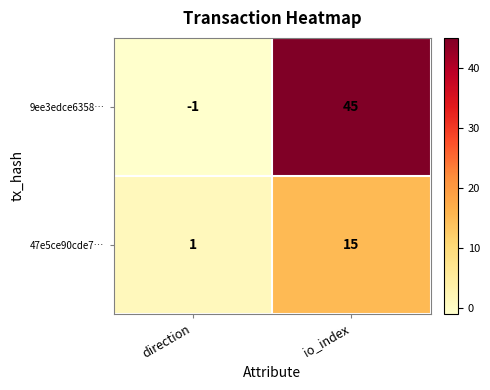

Rank the series by their average value, from highest to lowest.

9ee3edce6358…, 47e5ce90cde7…